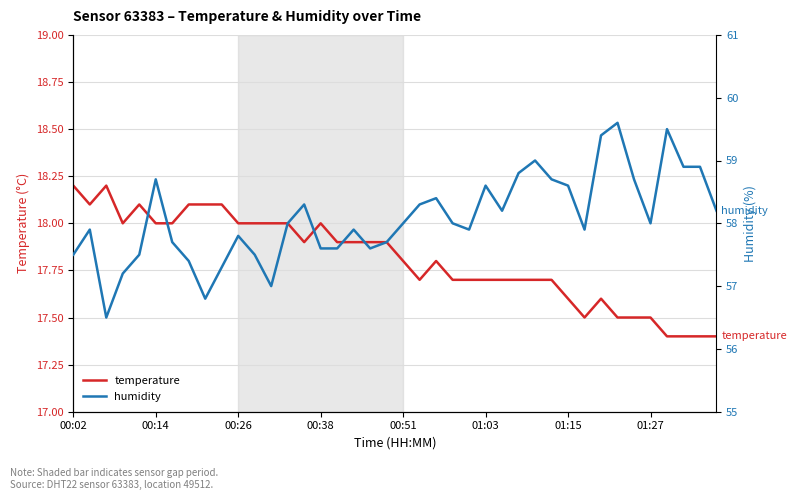

What is the maximum value for temperature?

18.2